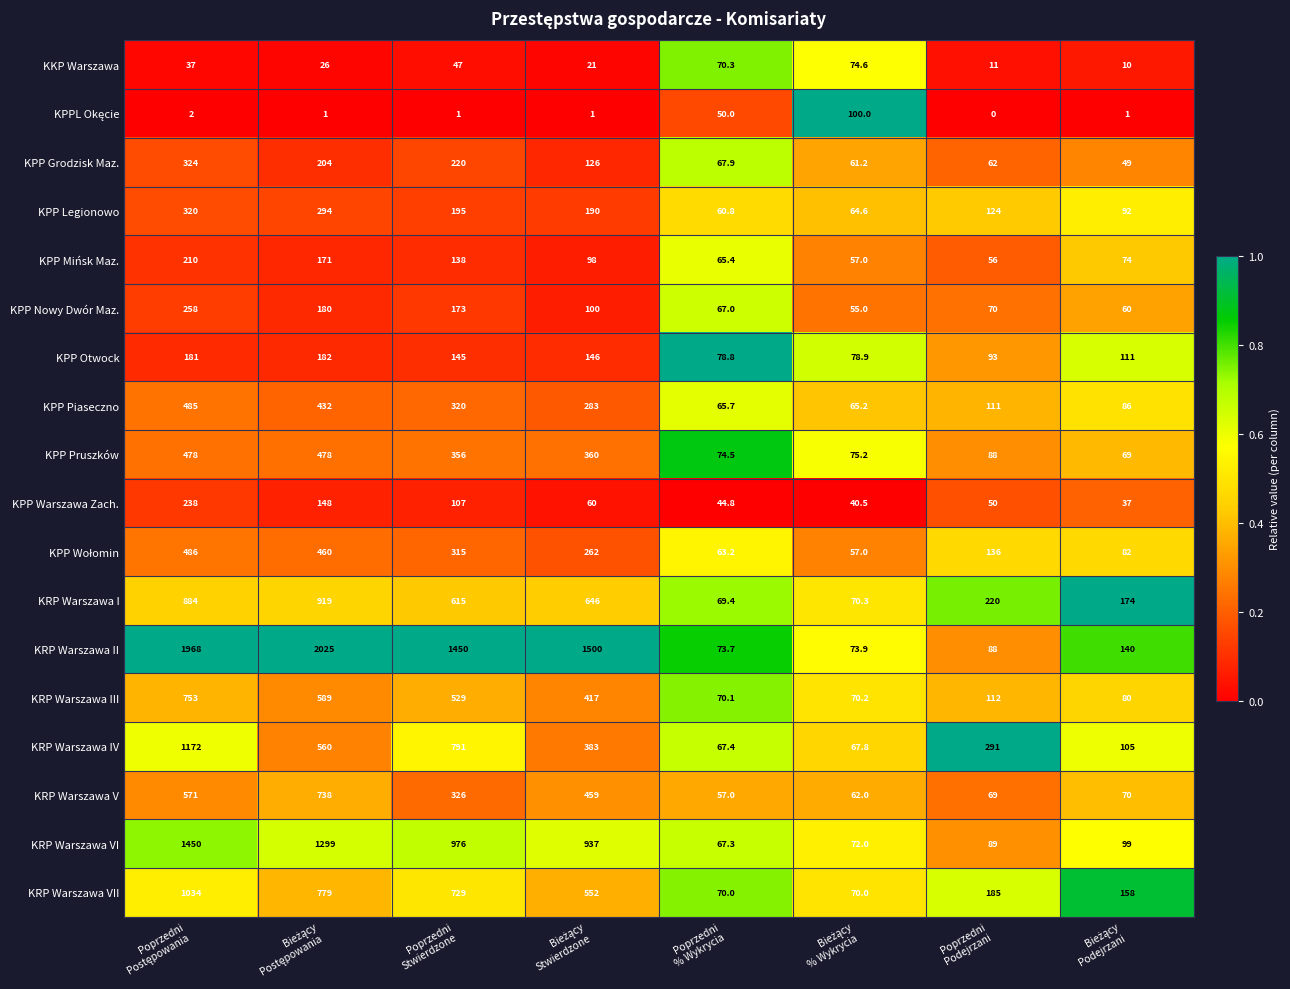

What is the maximum value shown in the chart?

2025.0